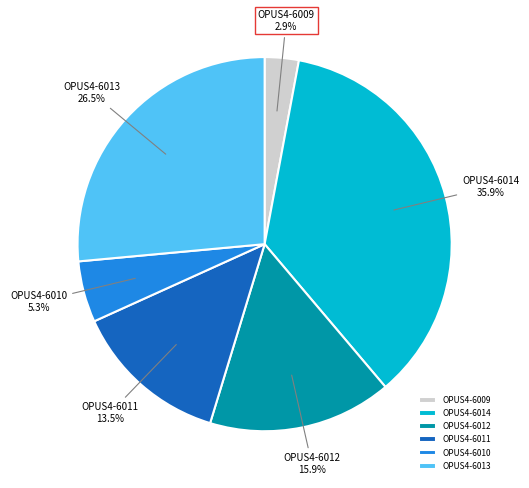

To the nearest percent, what is the average slice percentage?

17%